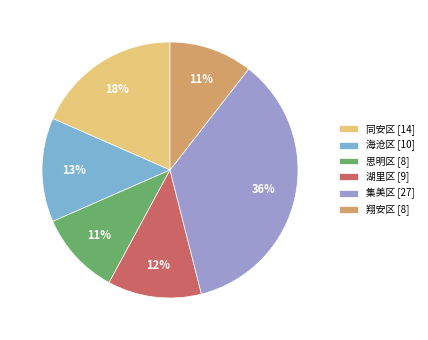

Is there any slice that represents more than half of the pie?

No